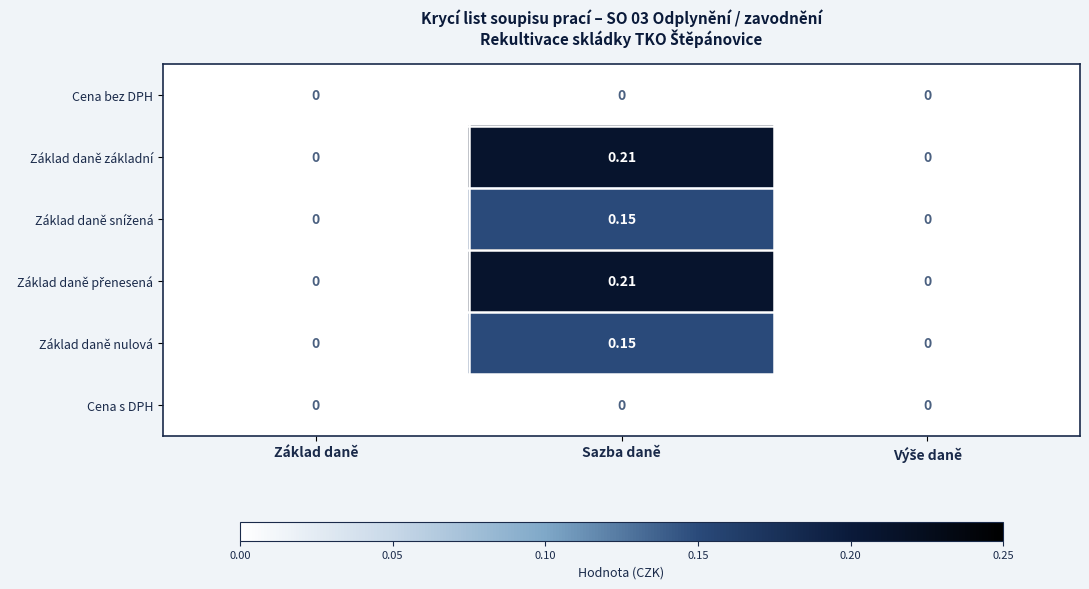

Which category has the highest value in the Základ daně nulová series?

Sazba daně